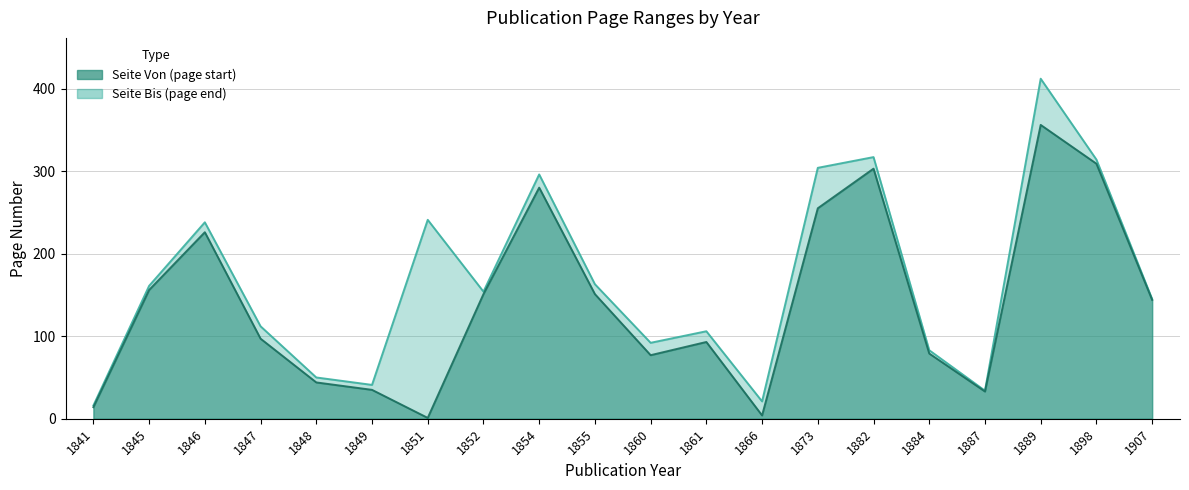

How many values in the Seite Bis series exceed 154?

9